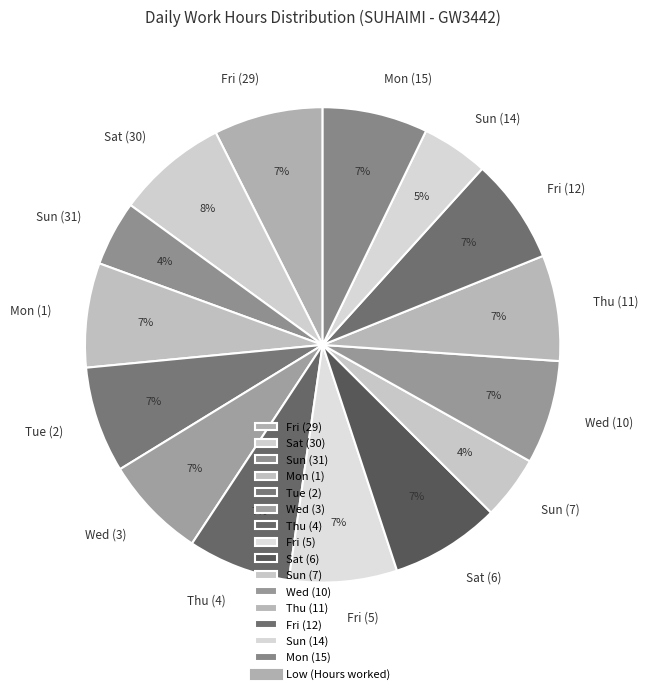

To the nearest percent, what percentage of the pie is Wed (3)?

7%